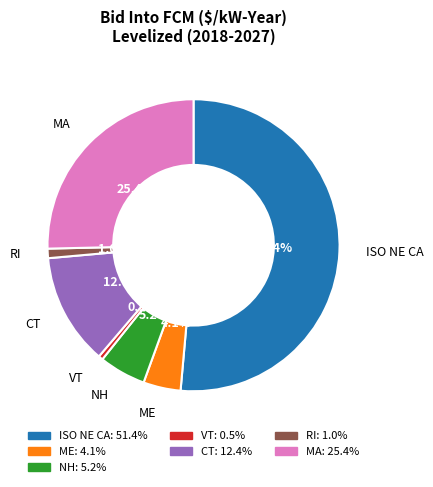

Is it true that RI is 11% of the pie?

False